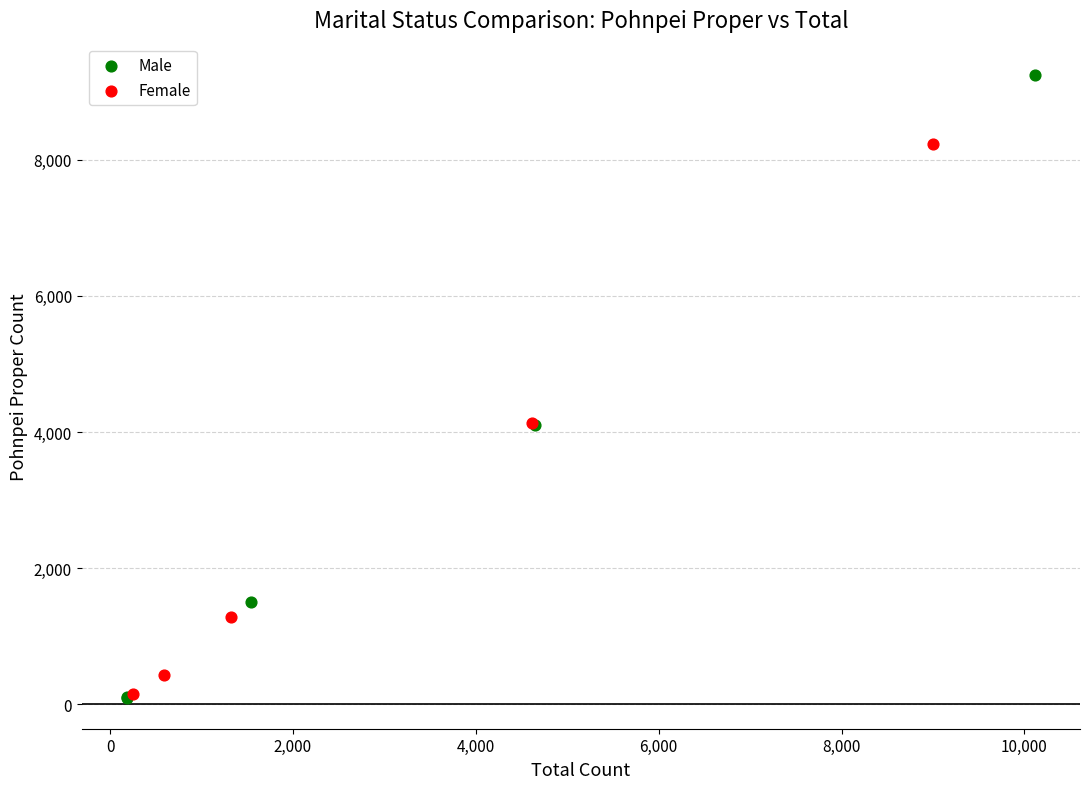

Which series reaches the maximum Y coordinate?

Male